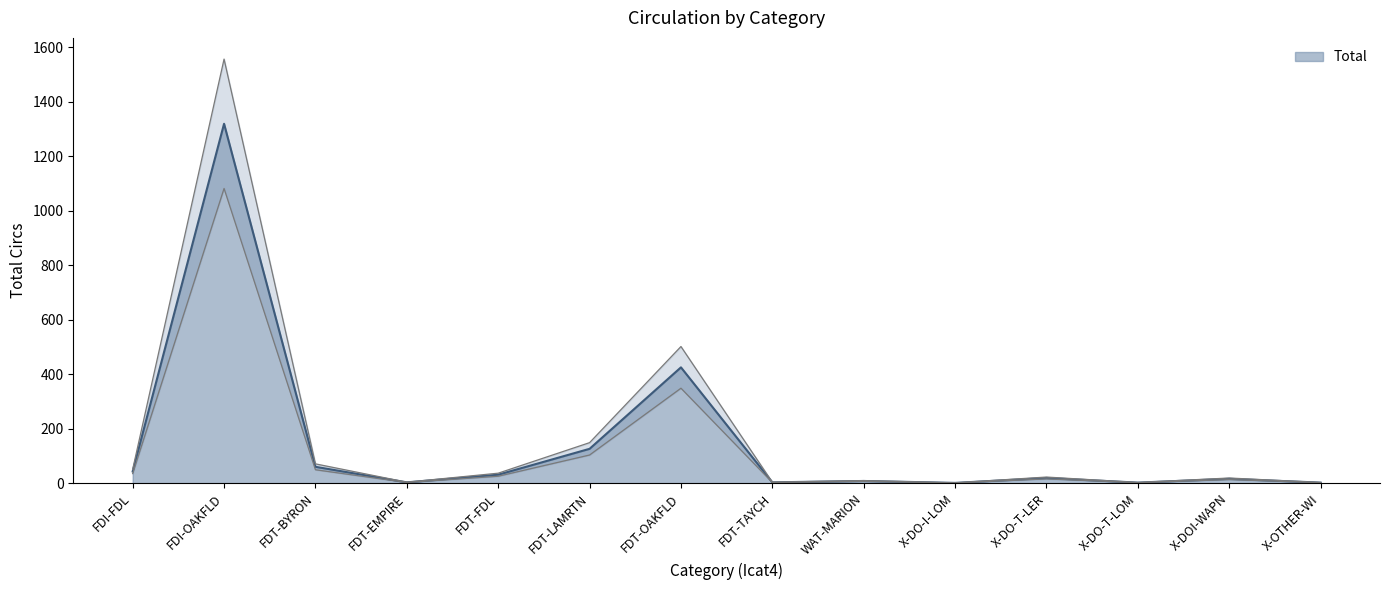

Where is Total nearest to the value 660?

FDT-OAKFLD